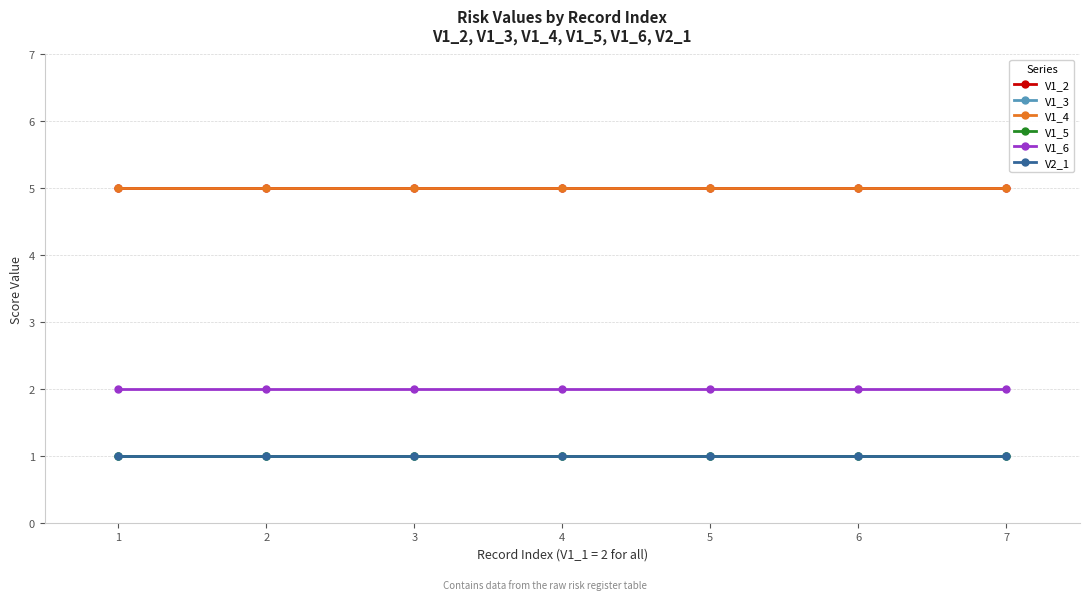

Is the value of V1_2 at 5 greater than the value of V1_6 at 6?

Yes